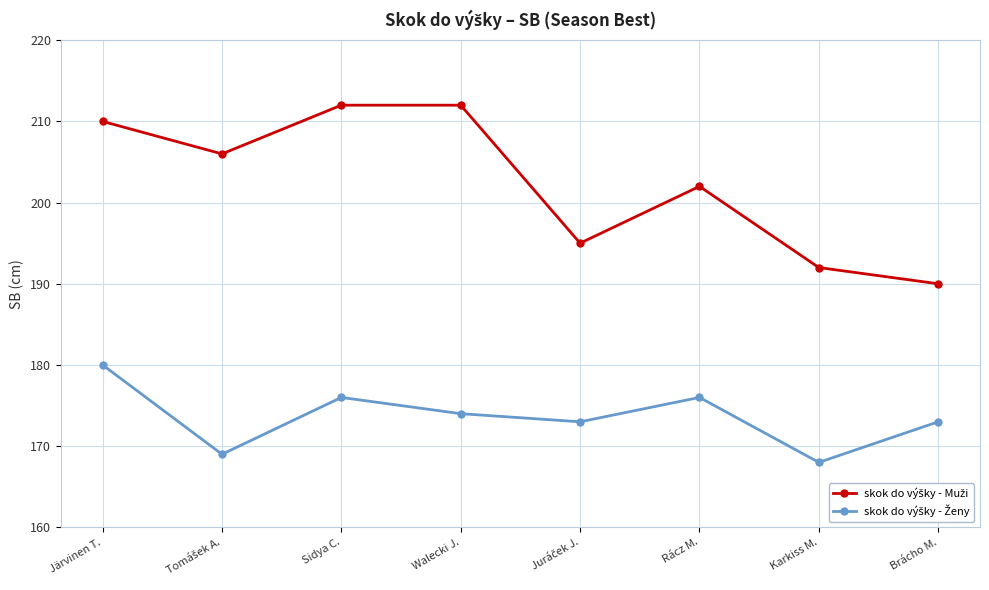

What is the label of the 1st point from the left?

Järvinen T.